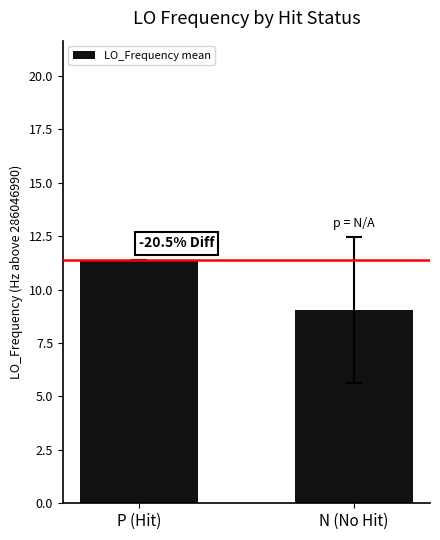

Reading left to right, list all the values displayed in this chart.

11.4	9.1